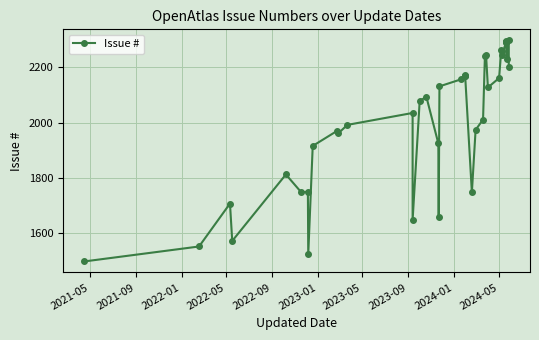

Reading left to right, what are all the values shown in this chart?

1499	1553	1708	1573	1813	1749	1750	1525	1916	1970	1962	1992	2035	1648	2079	2093	1925	1660	2131	2156	2171	2170	2169	1748	1974	2011	2242	2245	2127	2161	2264	2260	2243	2293	2292	2291	2290	2230	2297	2200